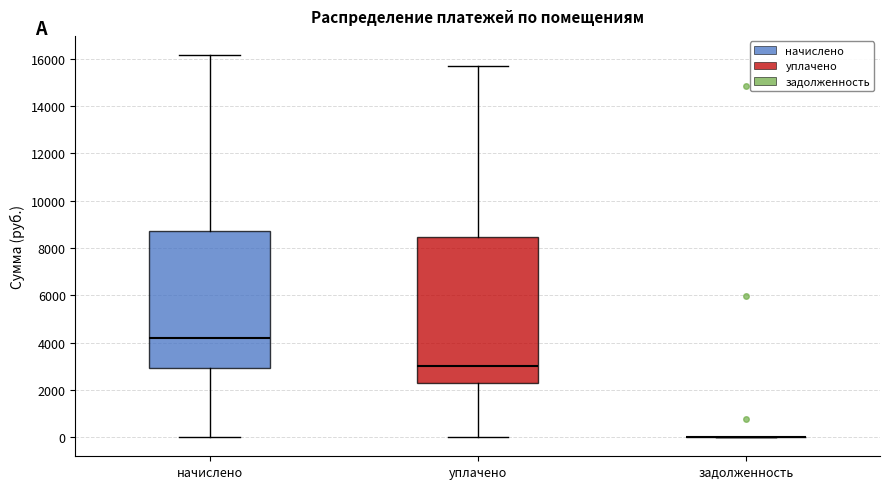

Reading left to right, transcribe this box plot: for each box, give where its median line is, the range the box spans, and where its two whiskers end, as read against the y-axis. The values are not printed on the chart, so give them approximately, as read against the axis.

начислено: median 4200, box 3000 to 8800, whiskers 0 to 16200
уплачено: median 3000, box 2200 to 8400, whiskers 0 to 15600
задолженность: box collapsed to a line at 0, whiskers 0 to 0